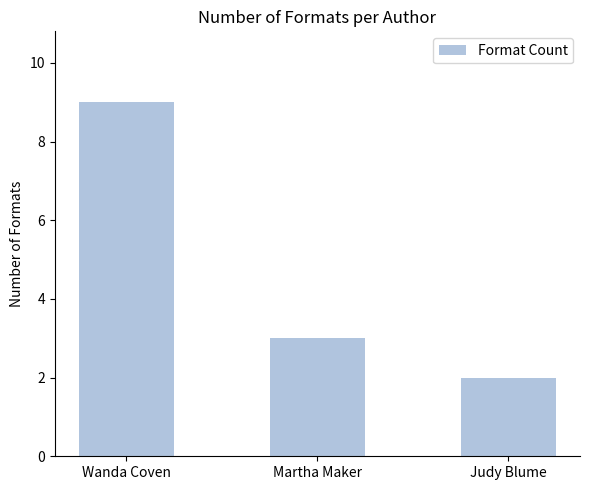

What is the difference between the maximum and second lowest values?

6